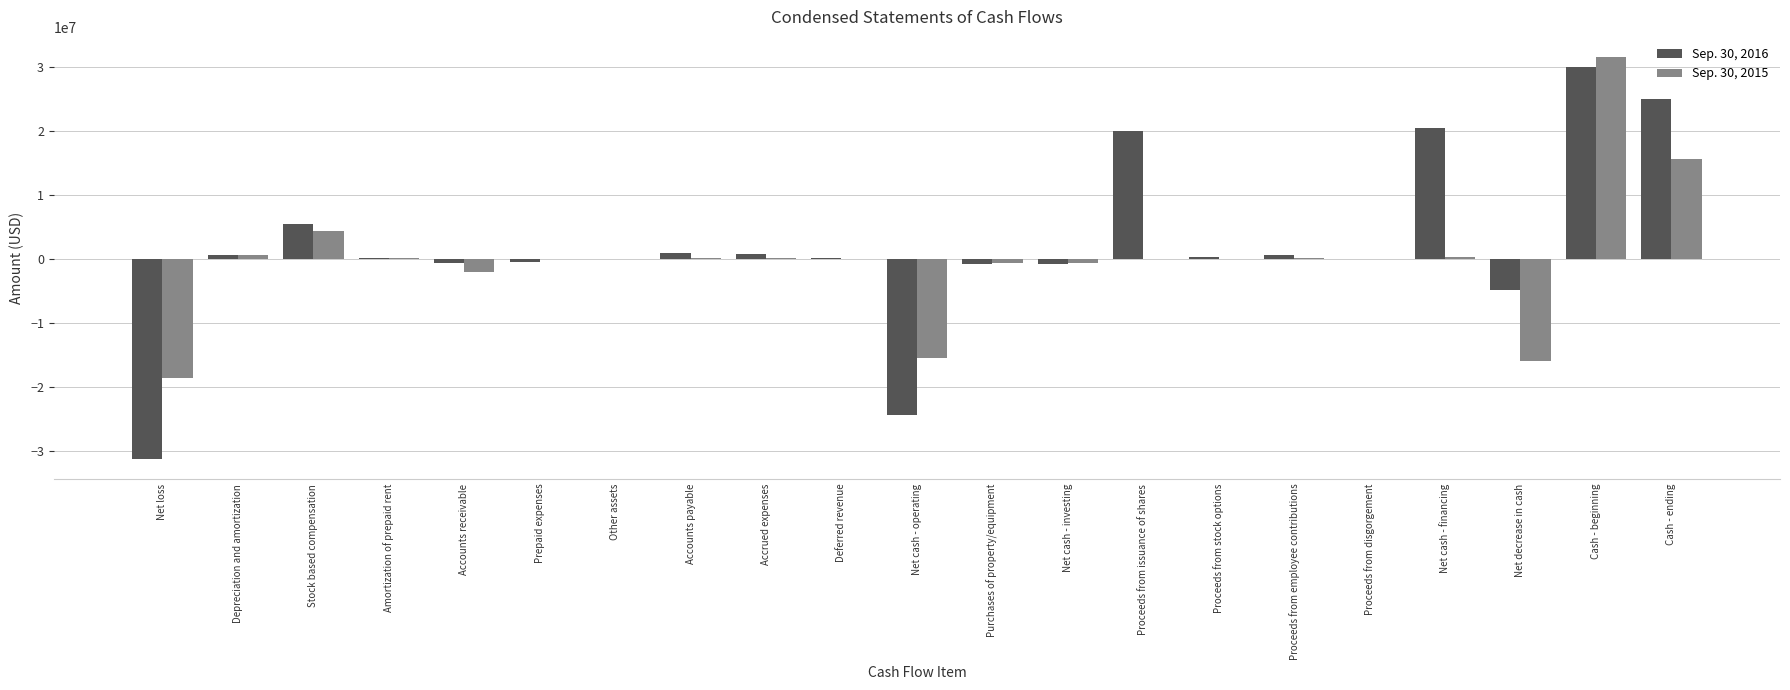

The value of Sep. 30, 2016 at Net cash - investing is -858445. True or false?

True